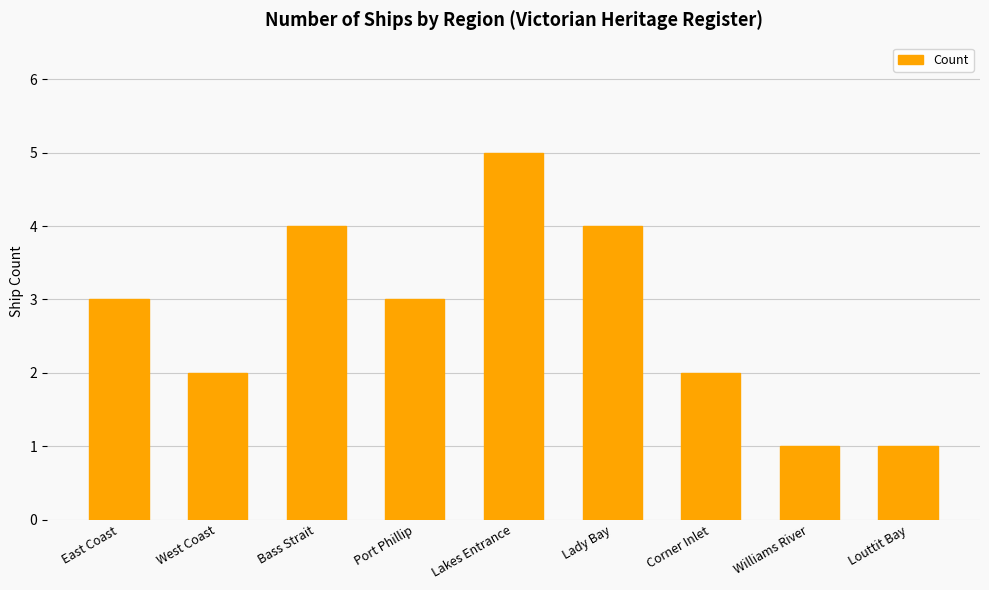

Are the bars grouped side by side (vs. stacked)?

No